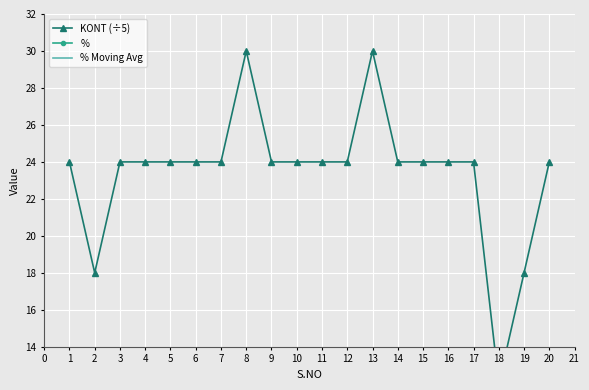

True or false: % Moving Avg and % cross at least once.

False